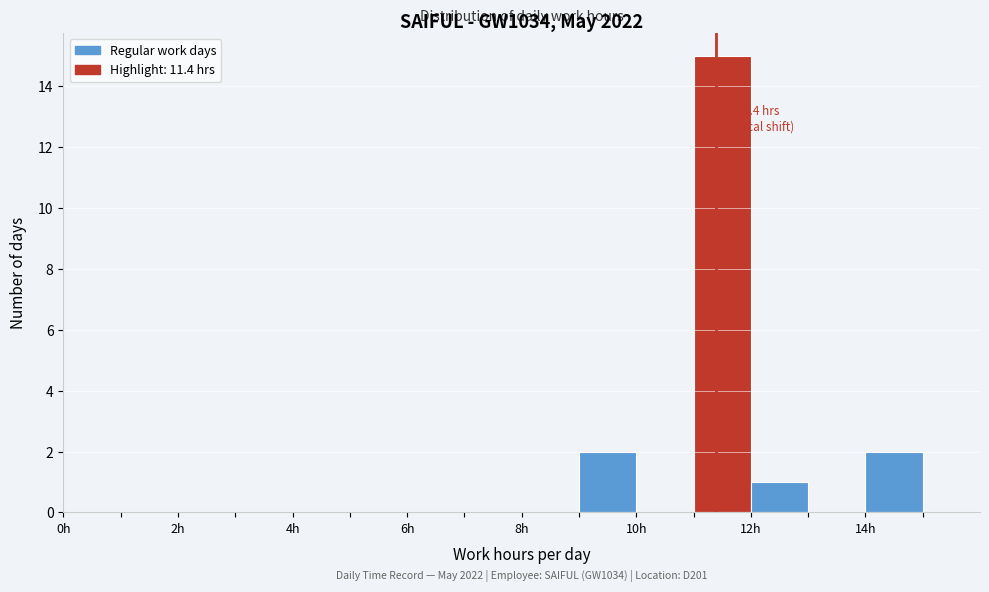

Which range on the x-axis has the tallest bar?

11 to 12